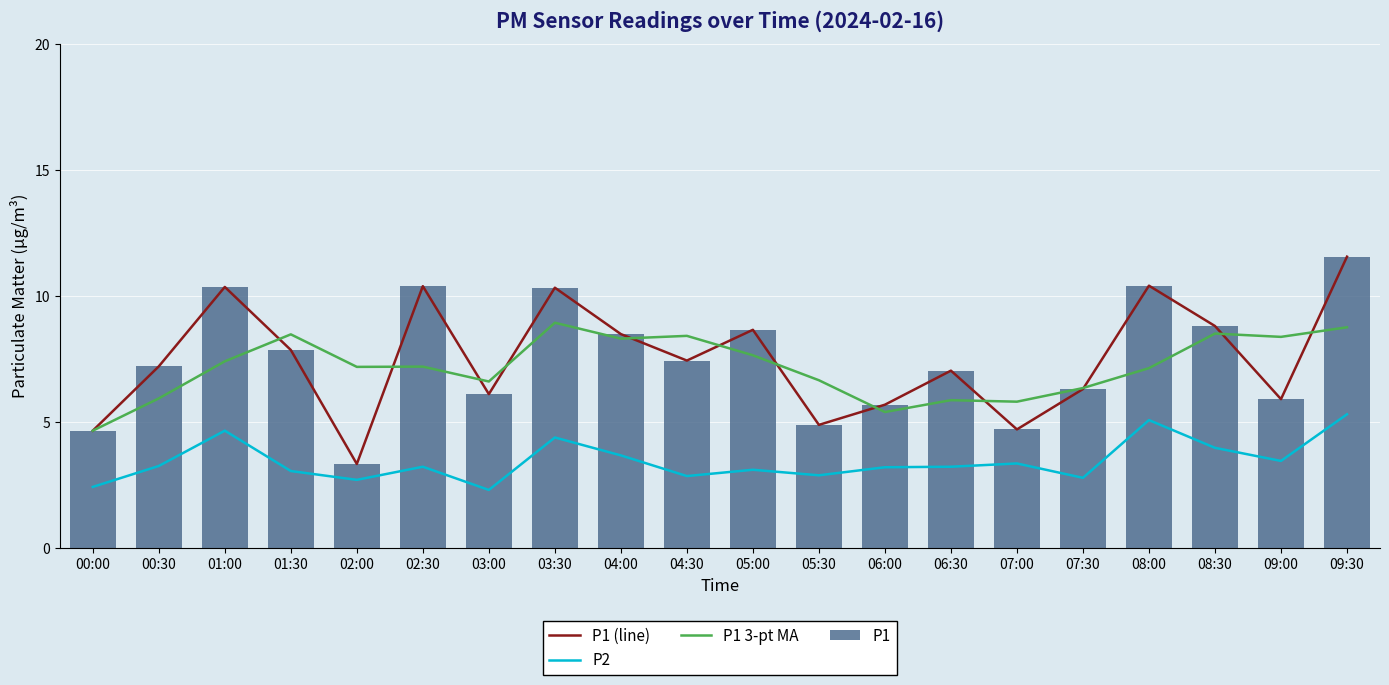

At which category is the sum across all series the highest?

09:30